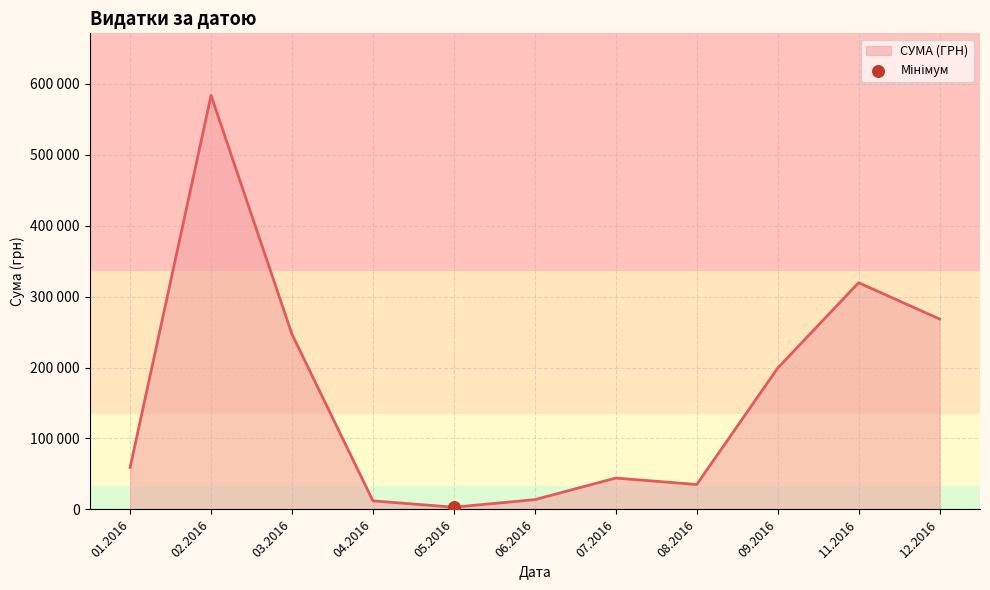

Approximately how many times larger is the value at 05.2016 compared to 06.2016?

0.2